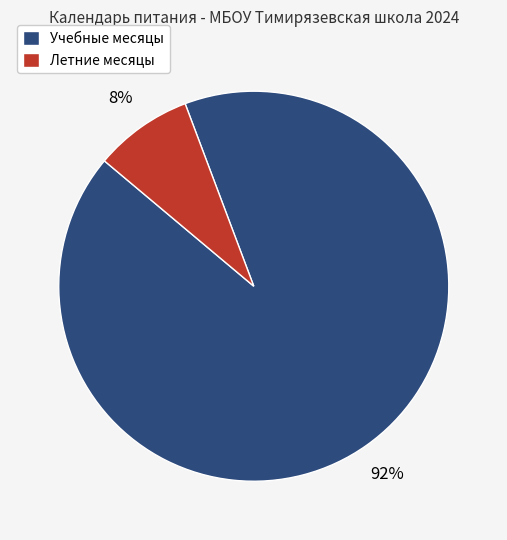

To the nearest percent, what is the combined percentage of Летние месяцы and Учебные месяцы?

100%